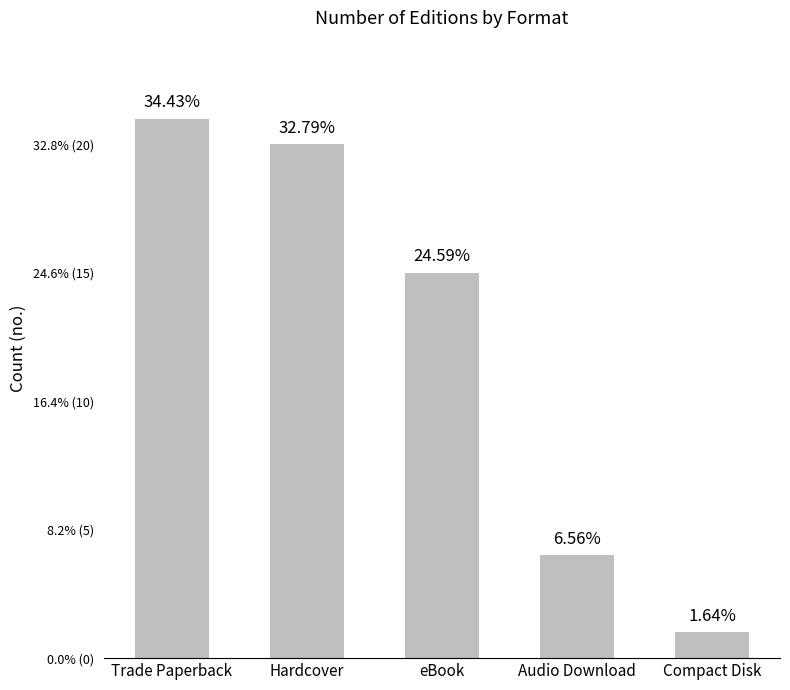

Rank the categories by value from highest to lowest.

Trade Paperback, Hardcover, eBook, Audio Download, Compact Disk